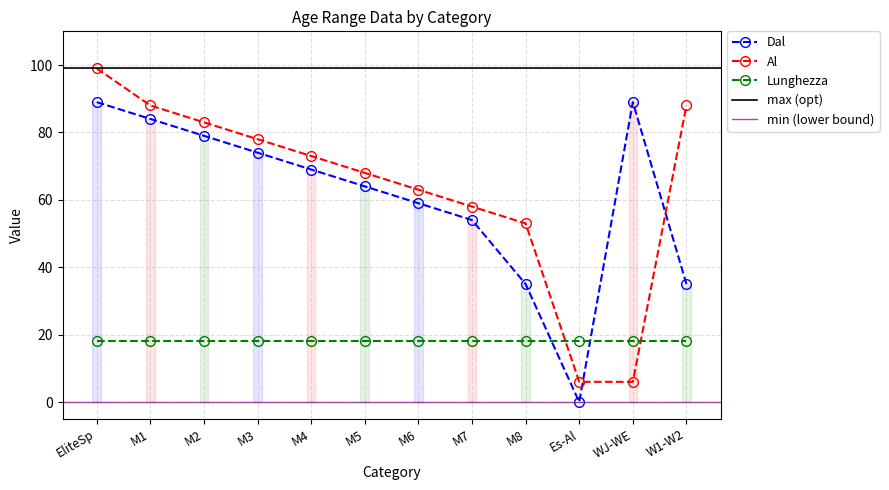

The Dal series shows 64 at M5. True or false?

True